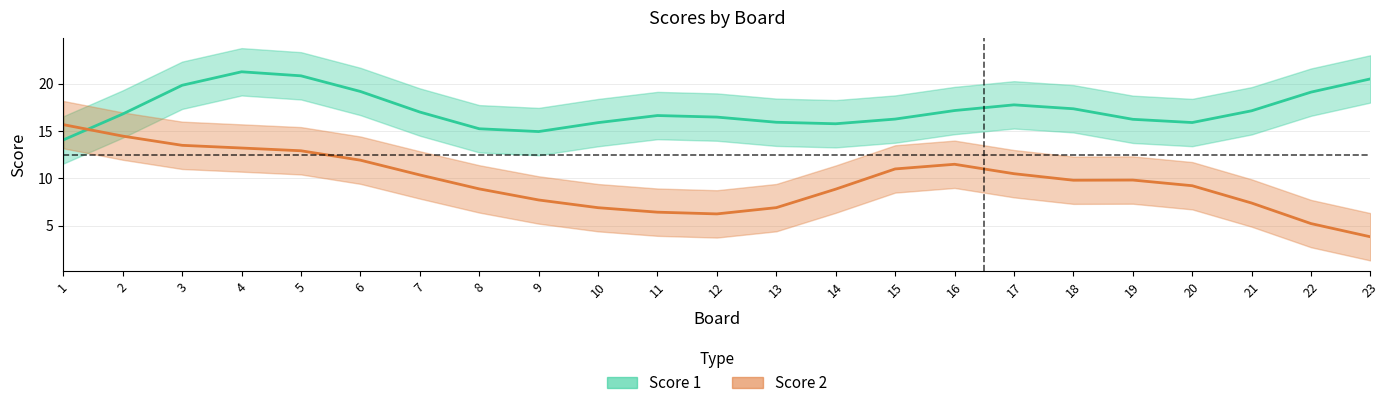

Reading left to right, list all the values displayed in this chart.

Score 1: 14.0	16.8	19.8	21.2	20.8	19.2	17.0	15.2	14.9	15.9	16.6	16.5	15.9	15.8	16.3	17.2	17.8	17.3	16.2	15.9	17.1	19.1	20.5
Score 2: 15.7	14.5	13.5	13.2	12.9	11.9	10.4	8.9	7.7	6.9	6.4	6.2	6.9	8.9	11.0	11.5	10.5	9.8	9.8	9.2	7.4	5.2	3.8